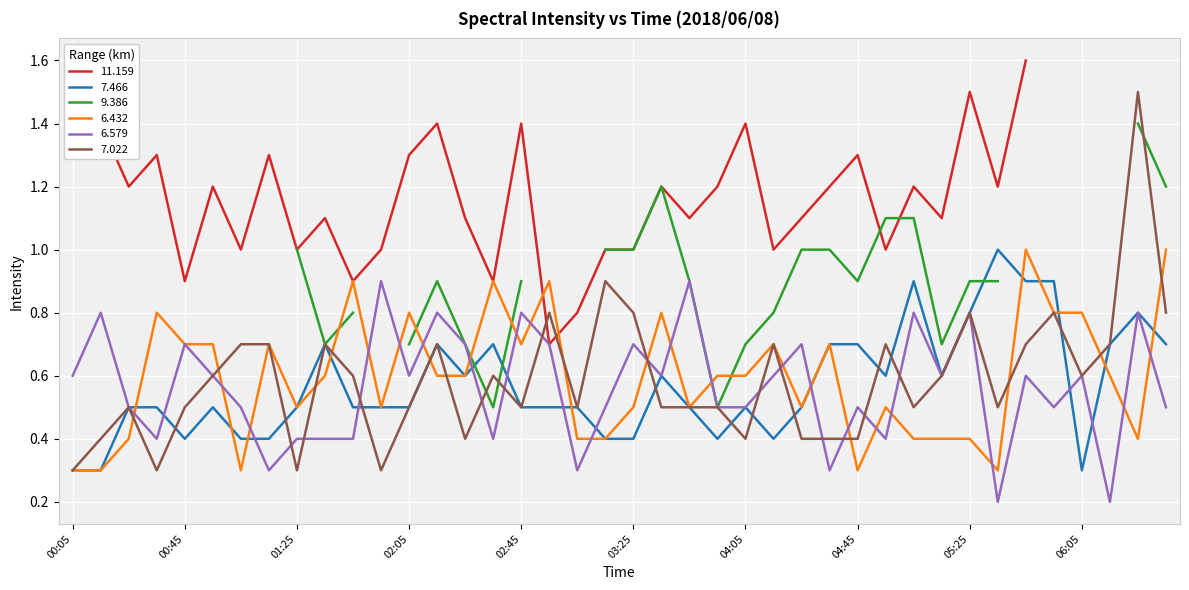

At which label does 6.579 reach its minimum?

2018/06/08 05:35